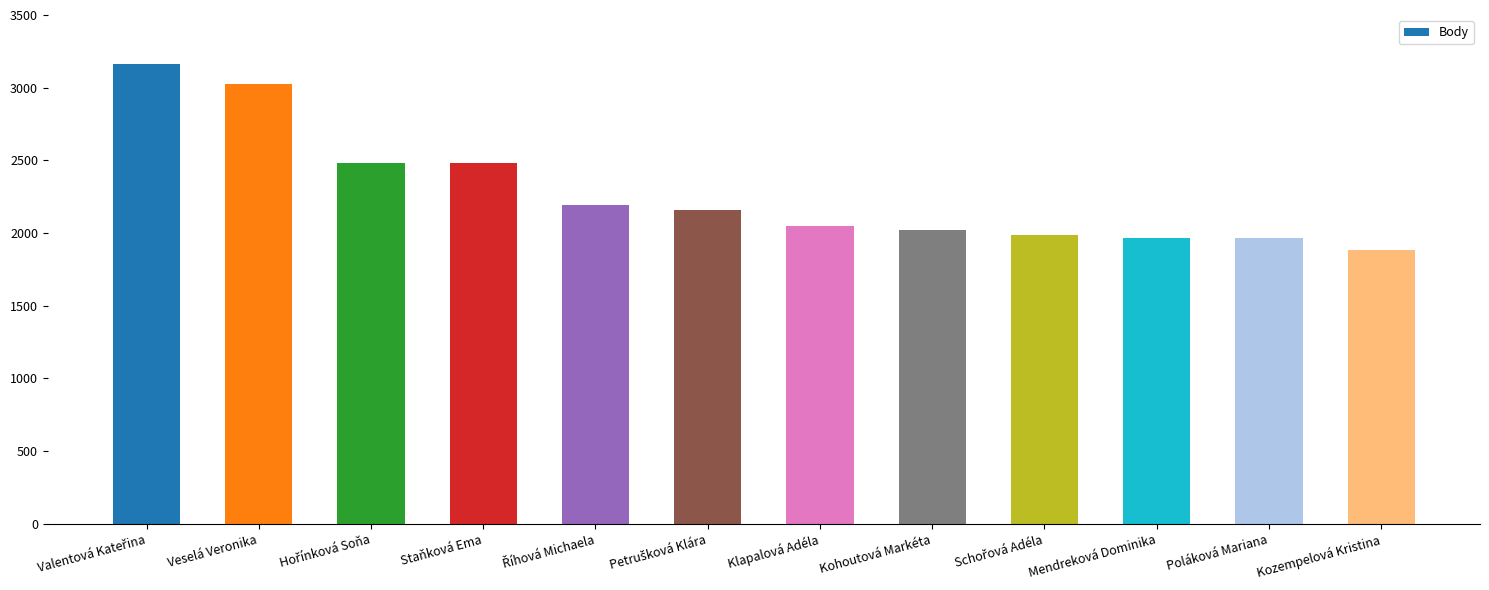

The chart shows a value of 2021 at Kohoutová Markéta. True or false?

True